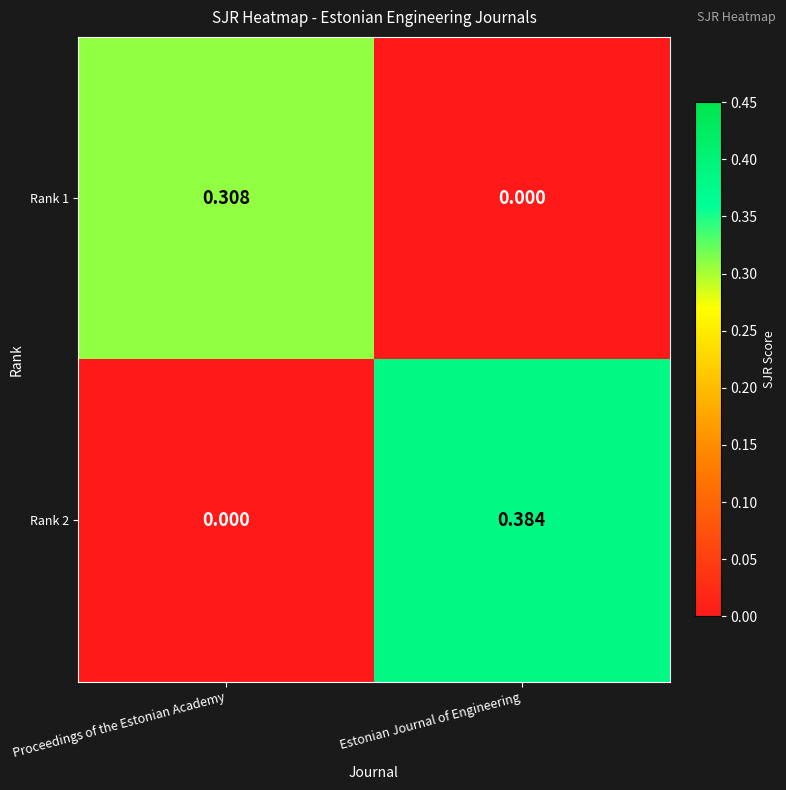

Is the value of Rank 1 at Proceedings of the Estonian Academy greater than the value of Rank 2 at Estonian Journal of Engineering?

No